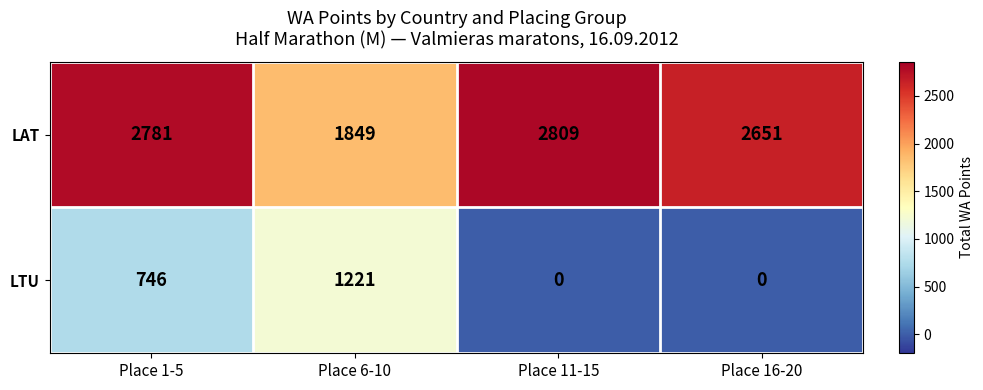

What is the difference between the highest and lowest values at Place 1-5?

2035